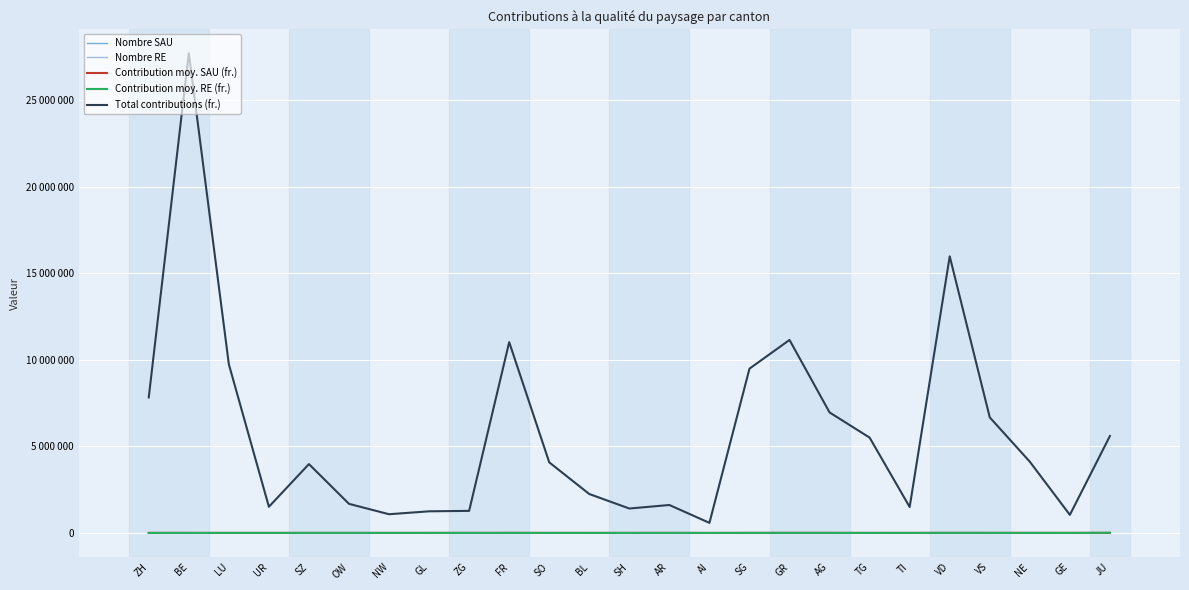

The value of Contribution moy. SAU (fr.) at SH is 1572. True or false?

False